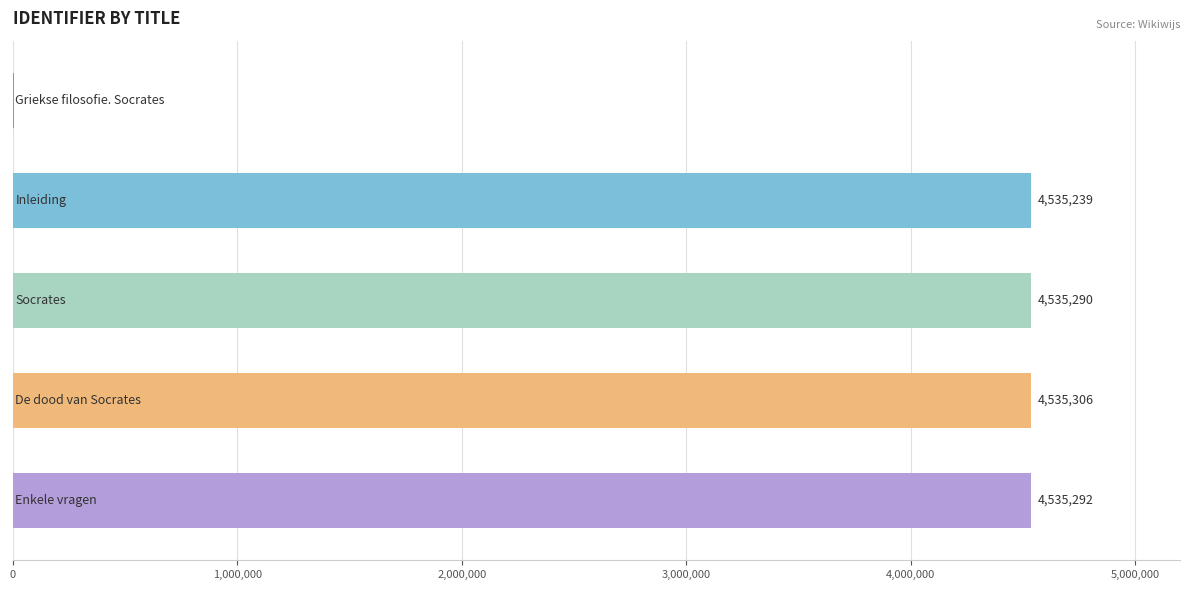

What is the maximum value shown in the chart?

4535306